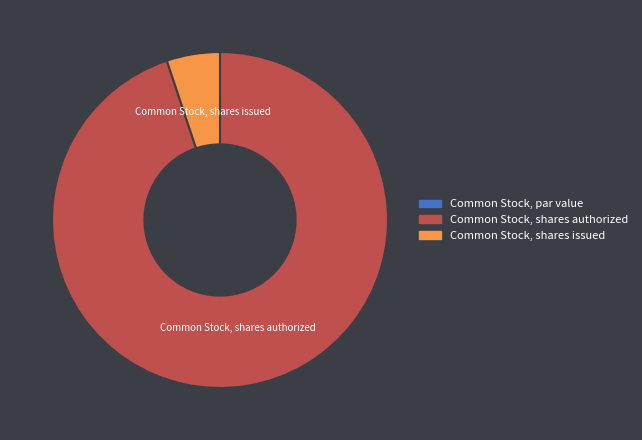

True or false: Common Stock, shares issued accounts for 1% of the total.

False